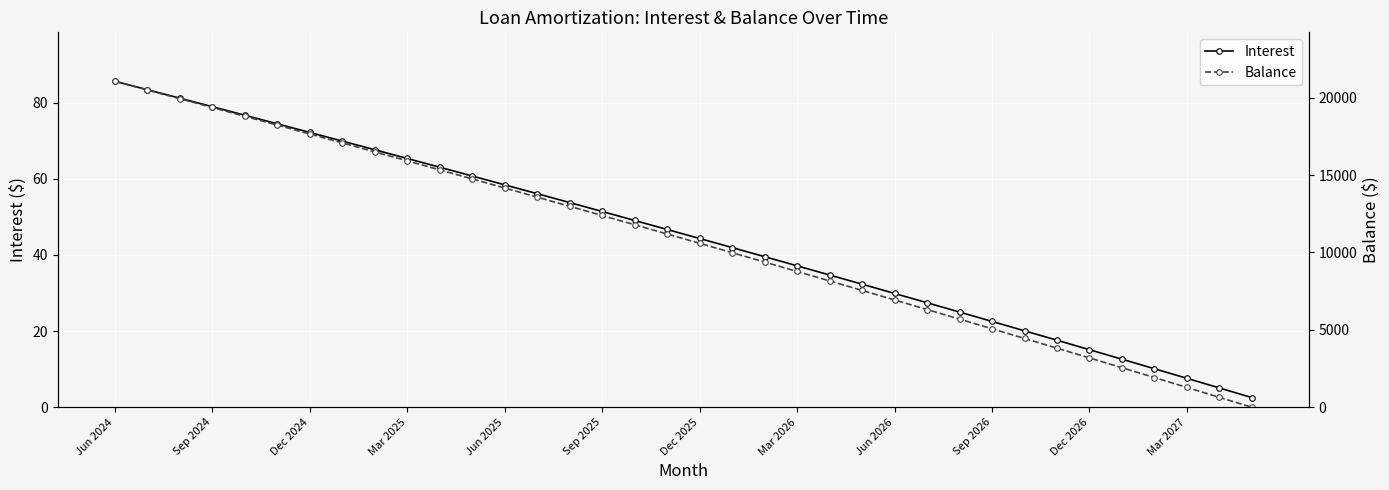

At which label does Interest reach its peak?

Jun 2024